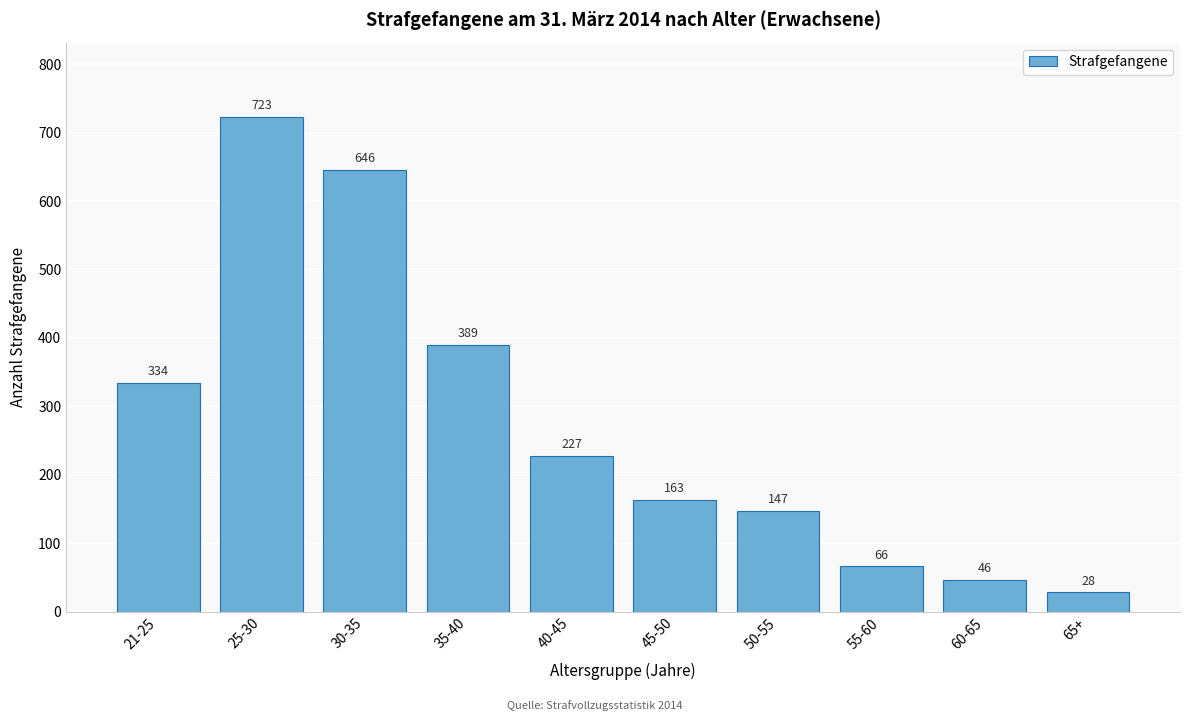

Reading right to left, extract all data points from this chart.

65+=28	60-65=46	55-60=66	50-55=147	45-50=163	40-45=227	35-40=389	30-35=646	25-30=723	21-25=334